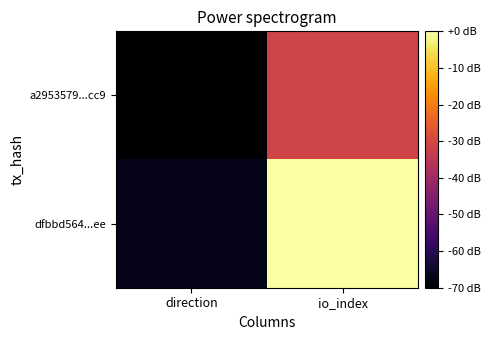

List the series in order of their overall mean, lowest first.

a2953579...cc9, dfbbd564...ee